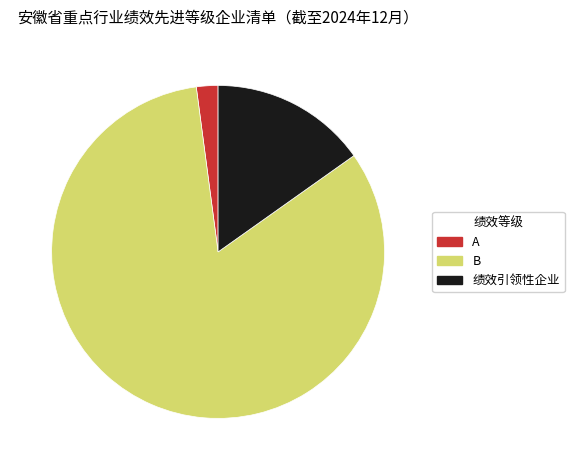

What is the largest slice in the pie chart?

B